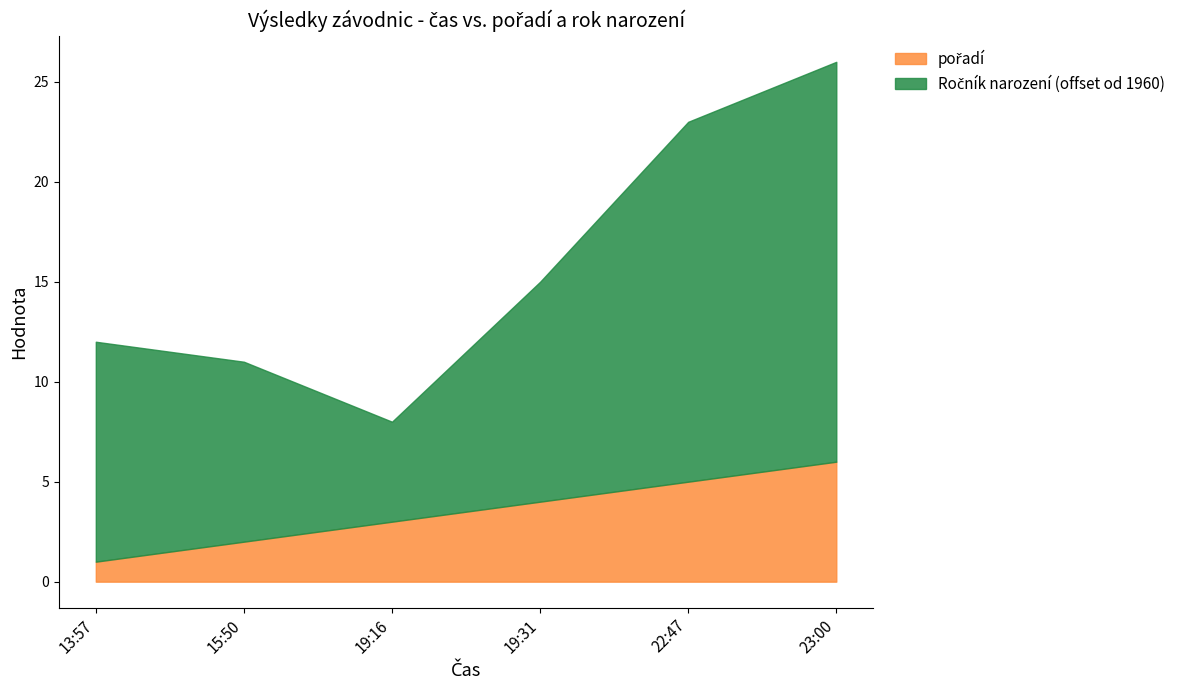

Reading right to left, extract all data points from this chart.

pořadí: 6	5	4	3	2	1
Ročník narození: 1980	1978	1971	1965	1969	1971